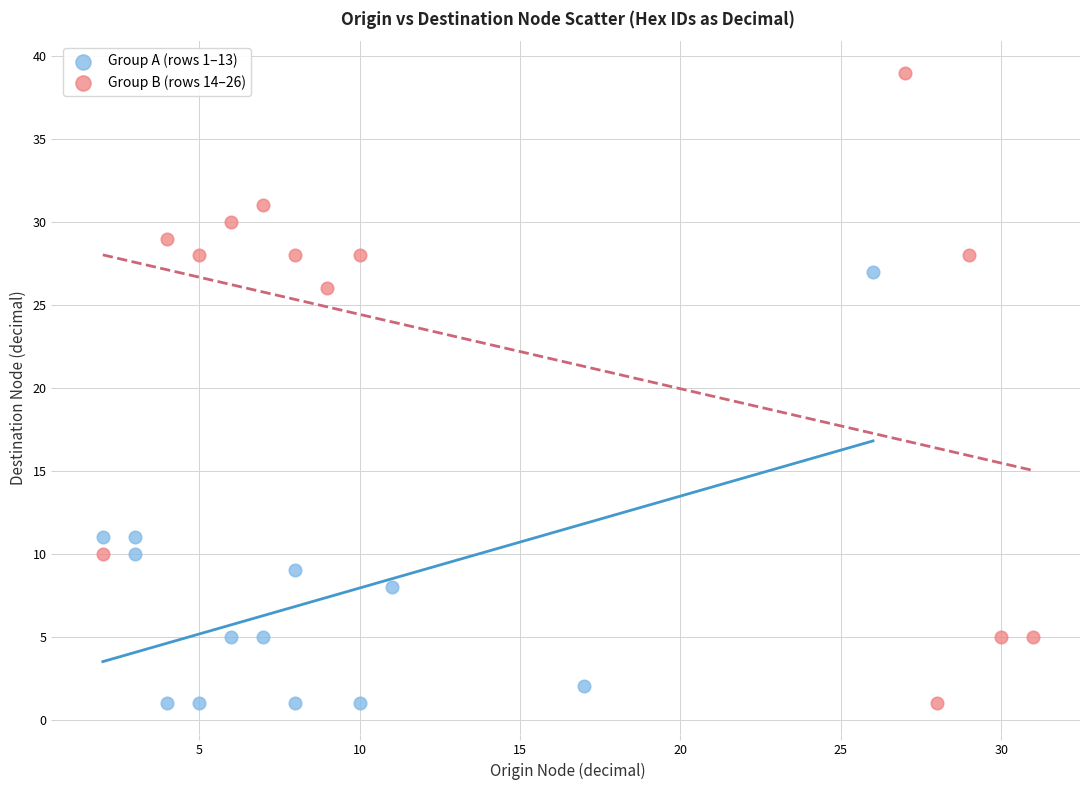

Which series has the widest spread of Y values?

Group B (rows 14–26)